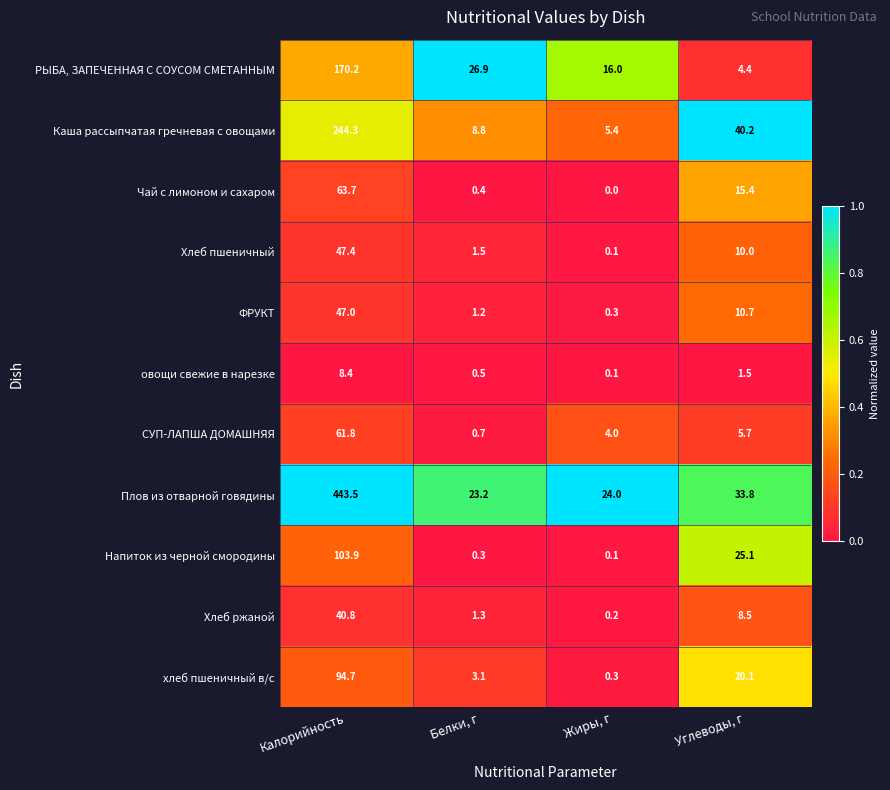

Which series has the largest total across all categories?

Плов из отварной говядины